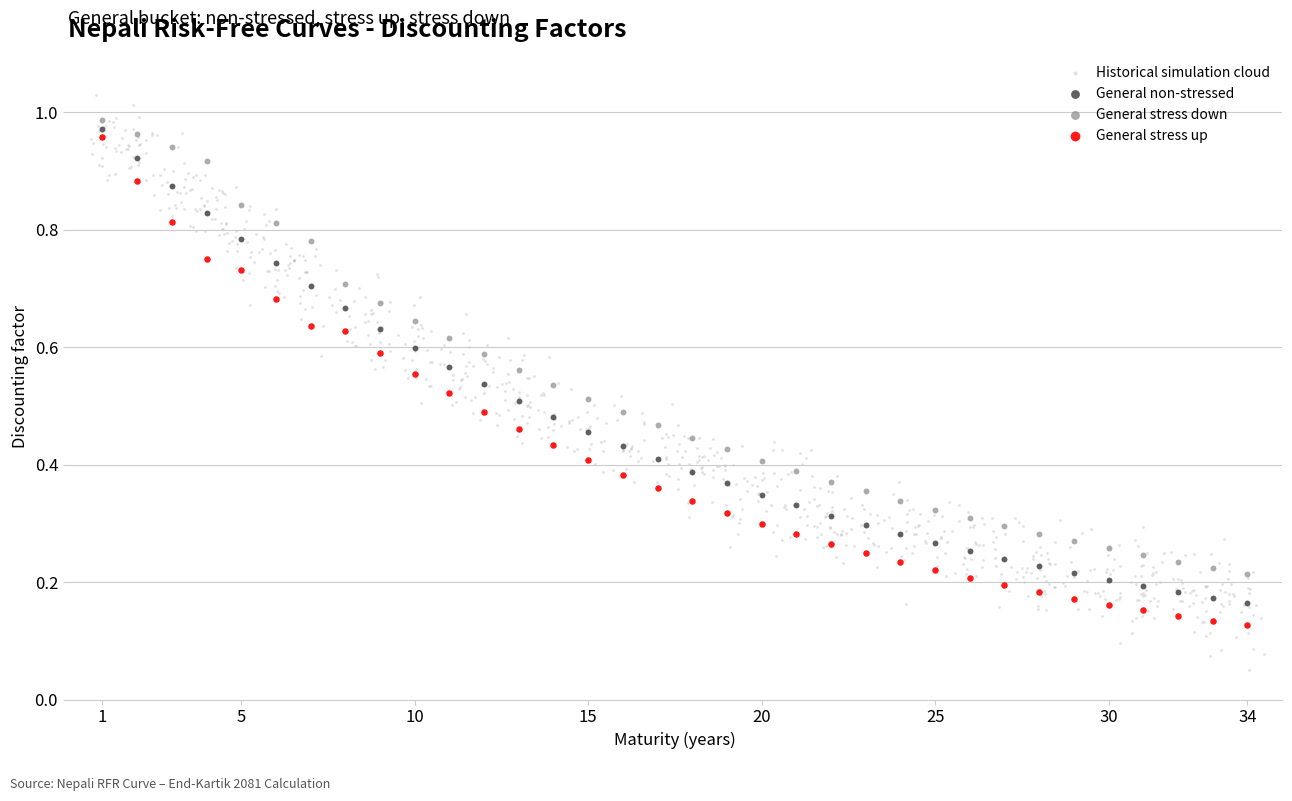

What are all the series names shown in the legend?

Historical simulation cloud, General non-stressed, General stress down, General stress up